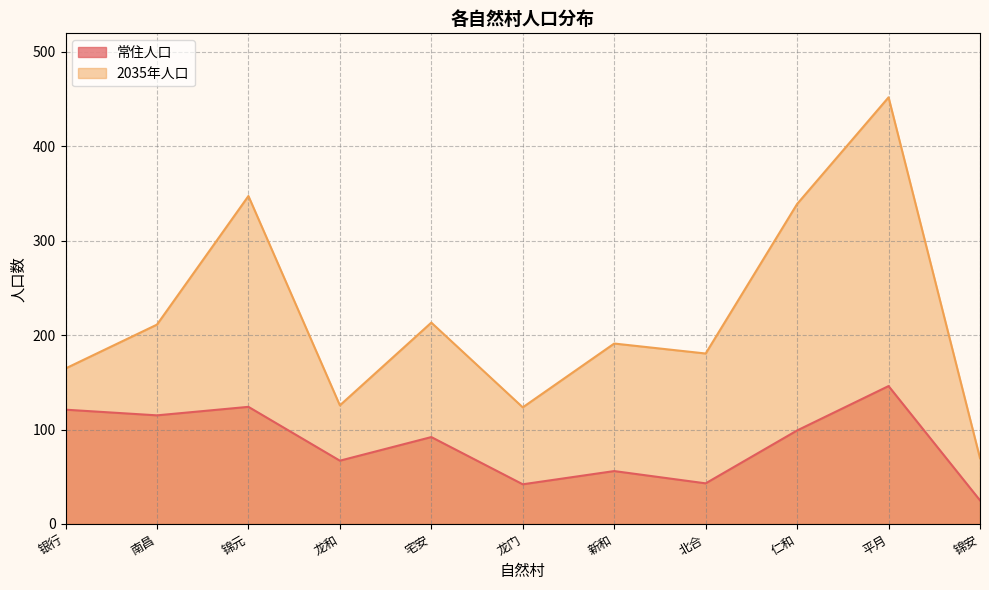

What is the sum of all 常住人口 values?

930.0